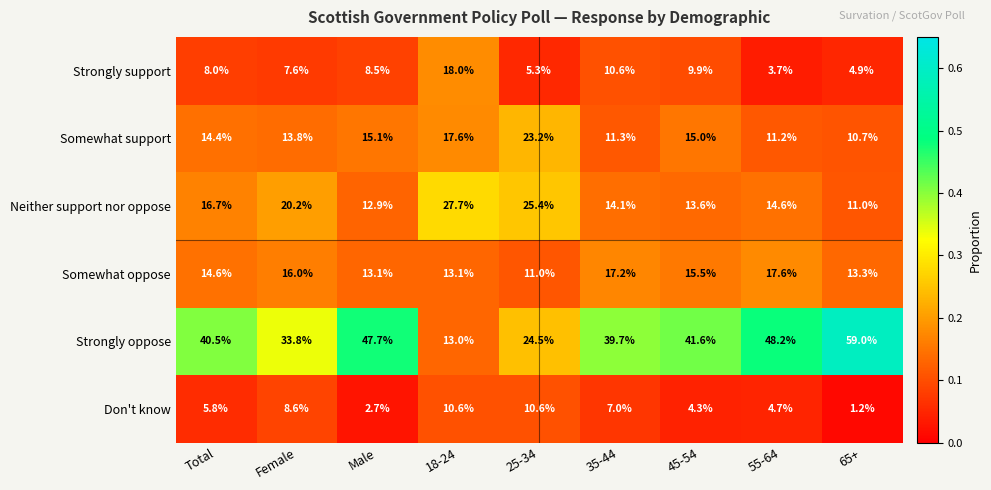

What is the difference between the highest and lowest values at 65+?

57.8